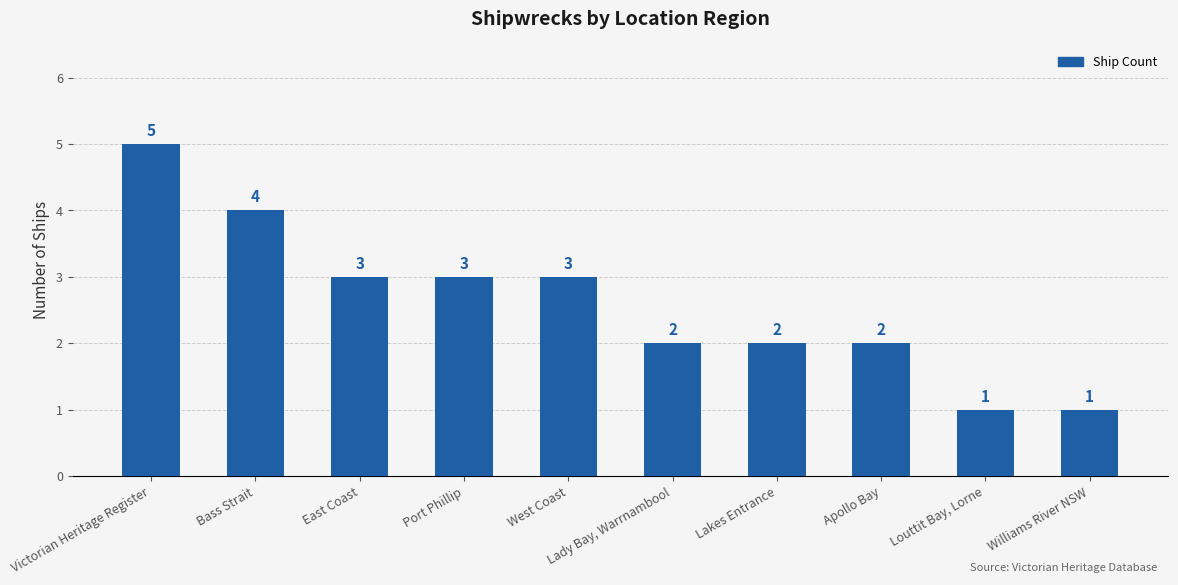

Reading left to right, list all the values displayed in this chart.

Victorian Heritage Register=5	Bass Strait=4	East Coast=3	Port Phillip=3	West Coast=3	Lady Bay, Warrnambool=2	Lakes Entrance=2	Apollo Bay=2	Louttit Bay, Lorne=1	Williams River NSW=1